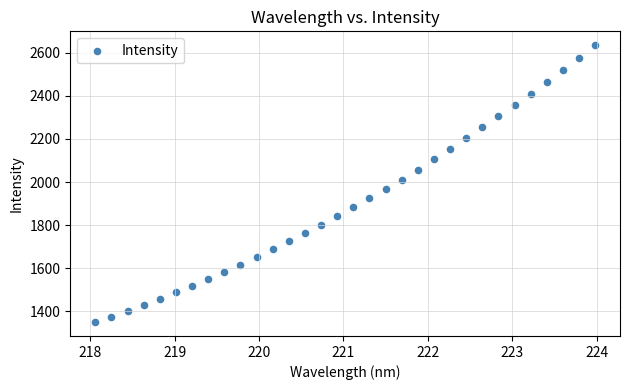

What is the range of X values (max minus min)?

5.9